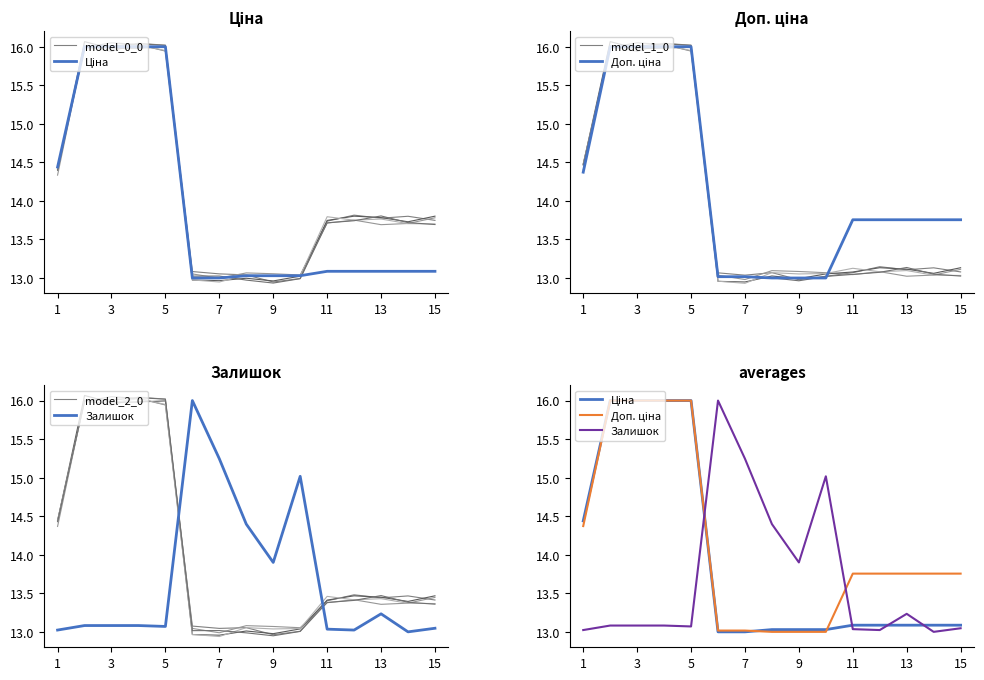

Is the value of Залишок at 7 greater than the value of Ціна at 7?

Yes